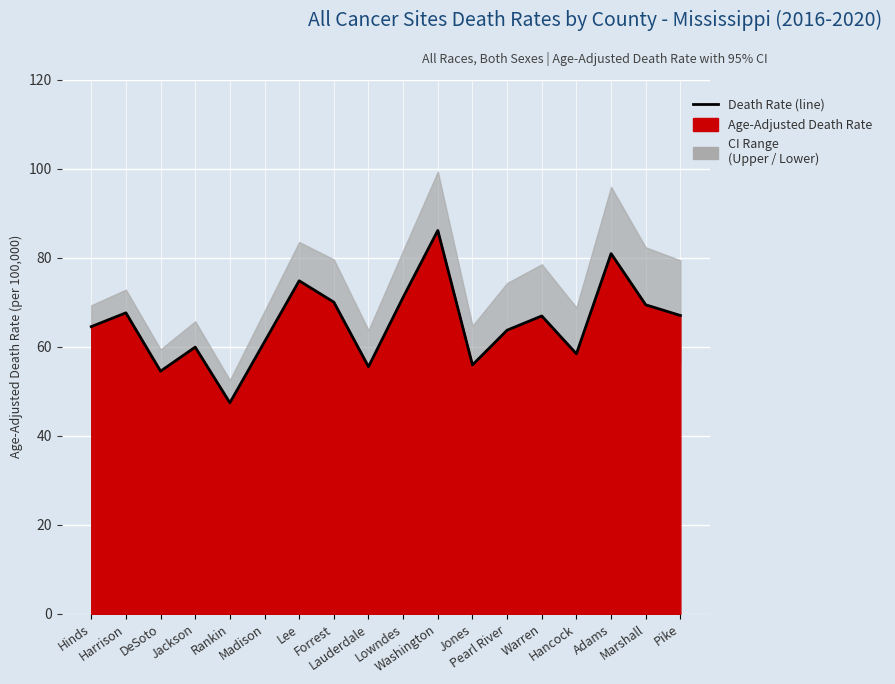

What is the smallest value displayed?

47.4